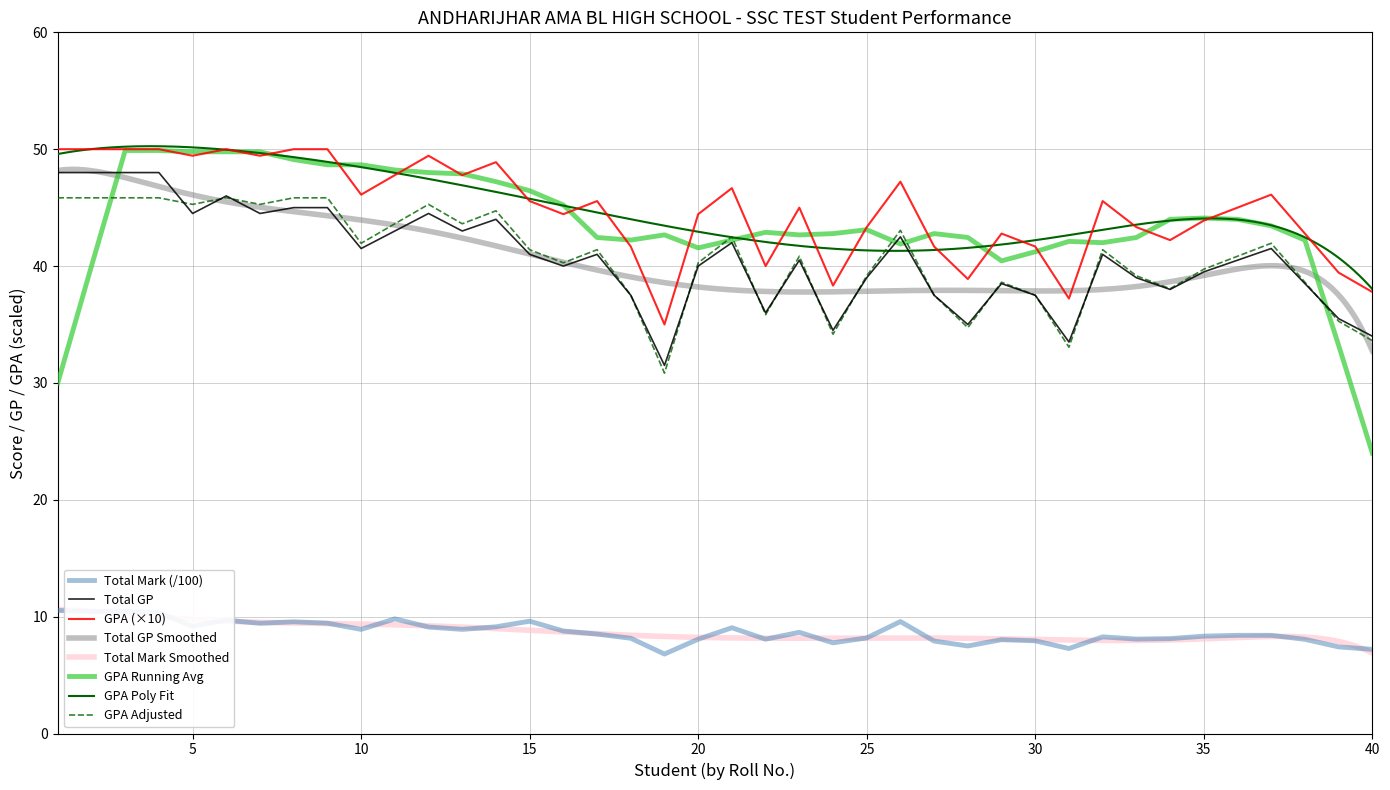

What is the minimum value for GPA Adjusted?

30.8